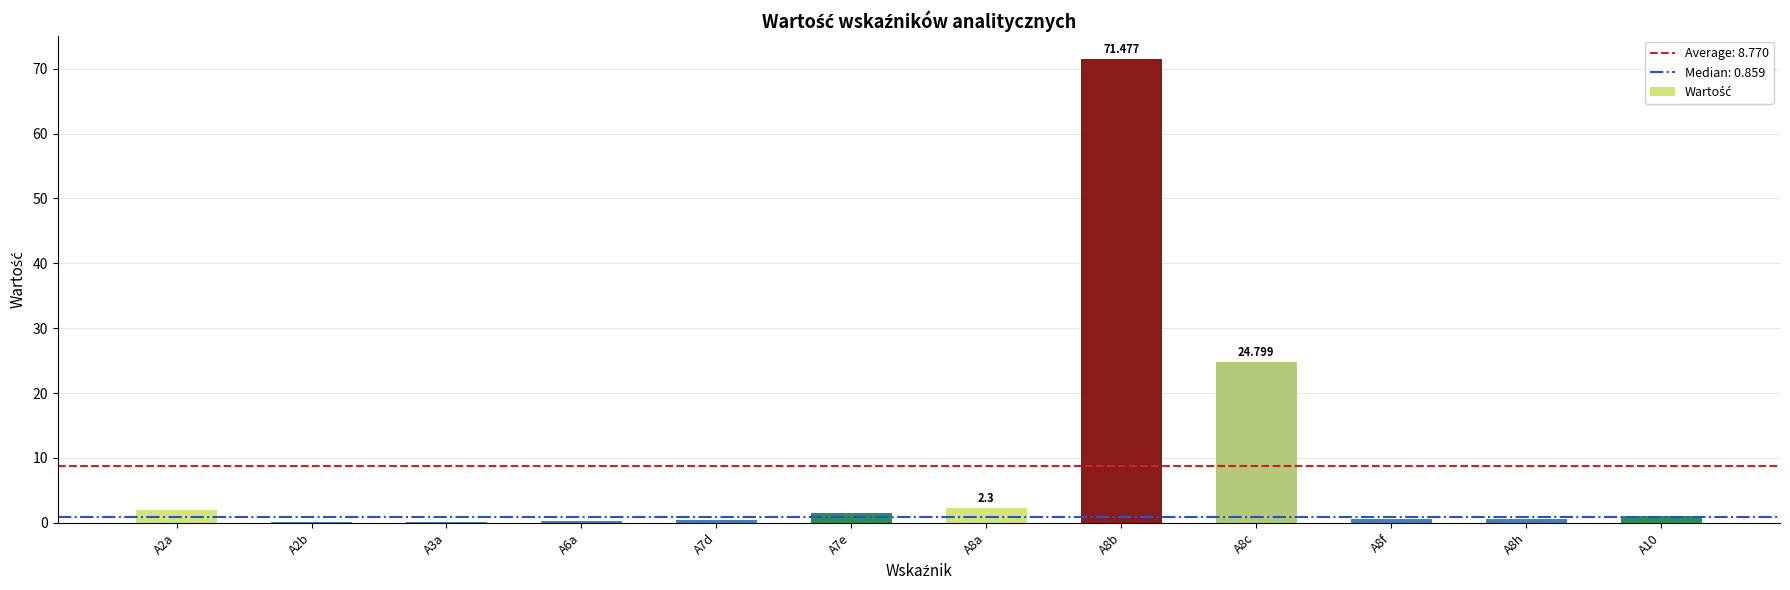

The value at A8f is 1.1. True or false?

False